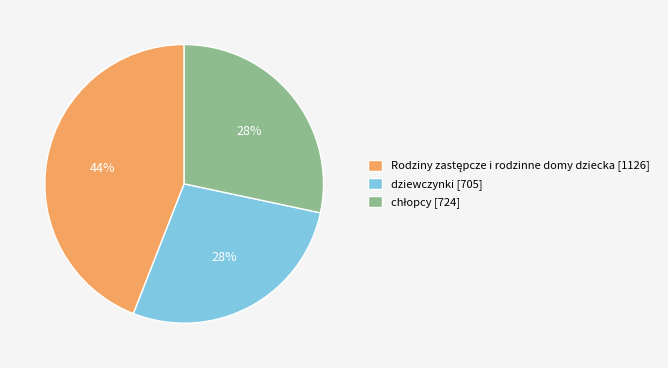

To the nearest percent, what is the difference between the largest and smallest slice percentages?

16%